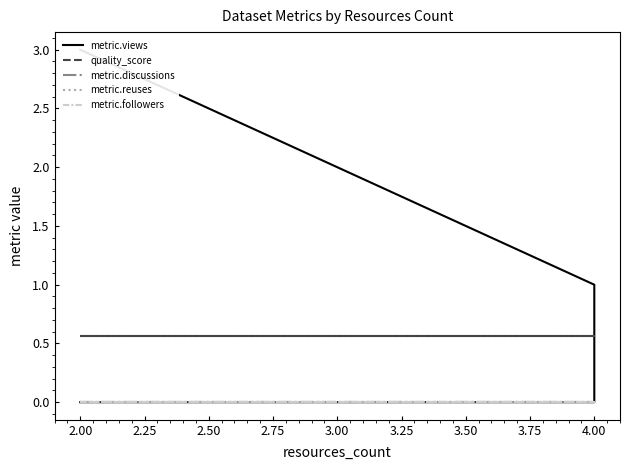

True or false: metric.followers has a value of 0.0 at 2.00.

True